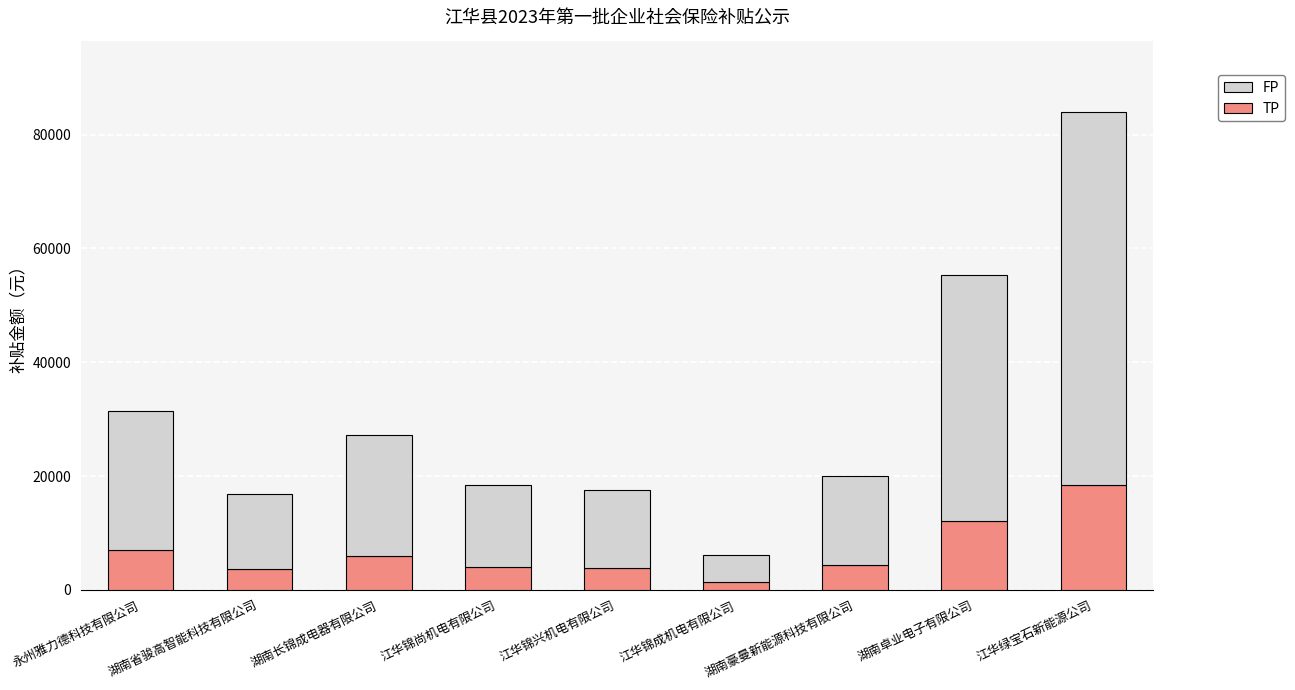

At which label does TP reach its peak?

江华绿宝石新能源公司